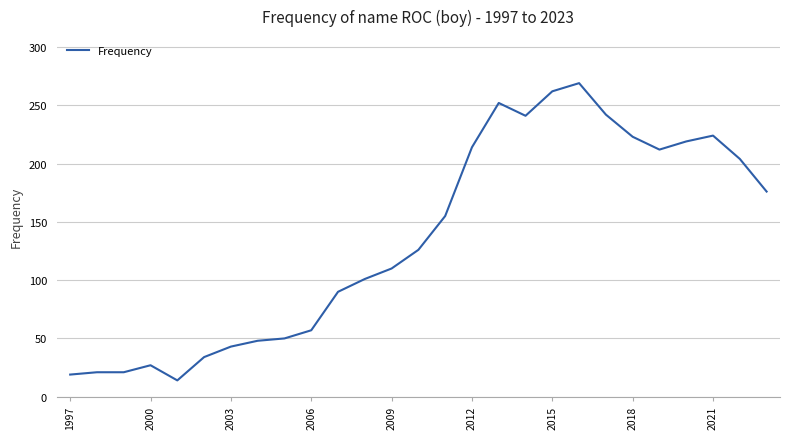

How many distinct data groups are displayed?

1